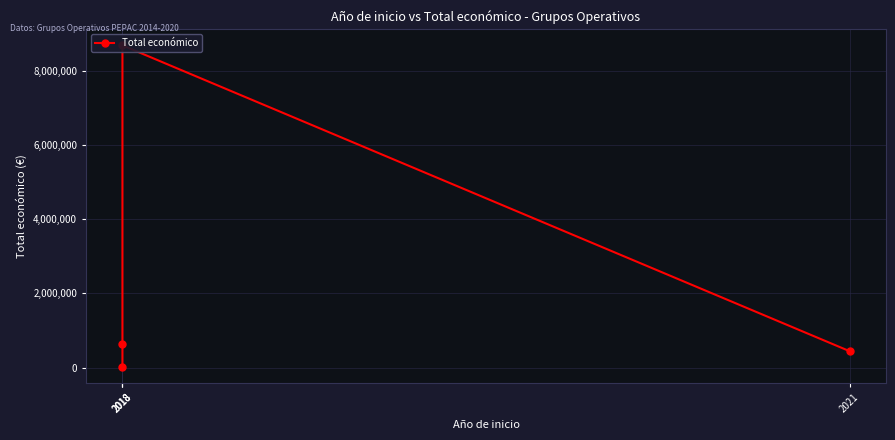

Which category has the highest value across all series?

2018